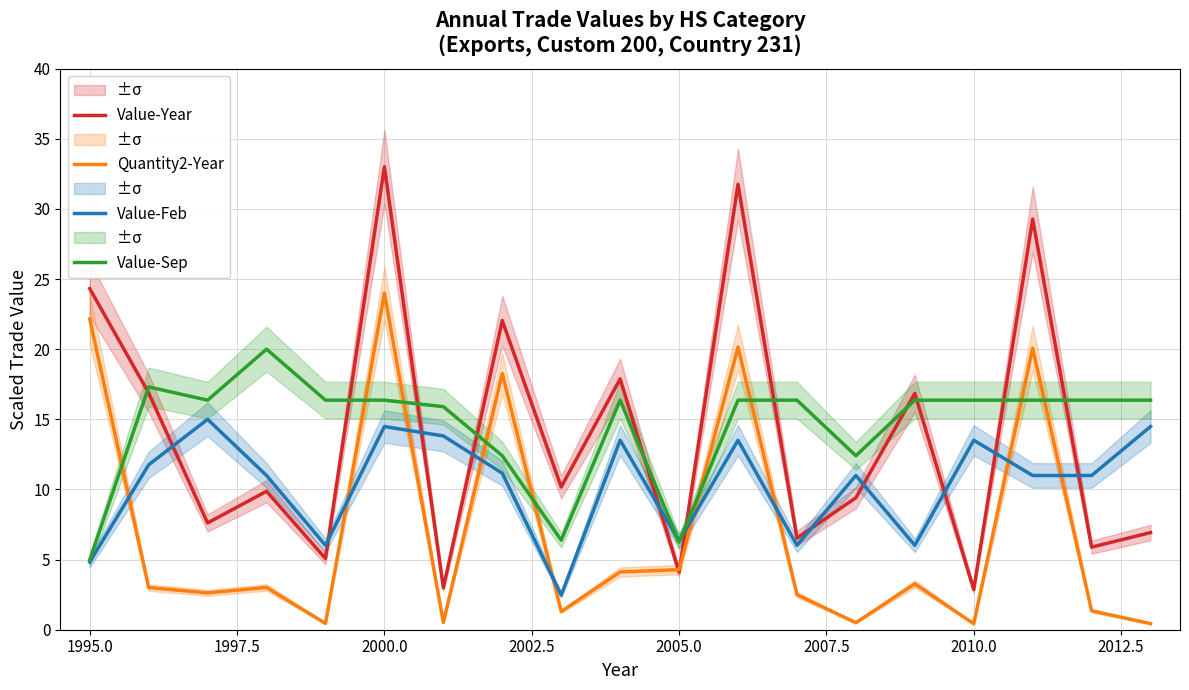

The value of Value-Feb at 2005.0 is 9.0. True or false?

False